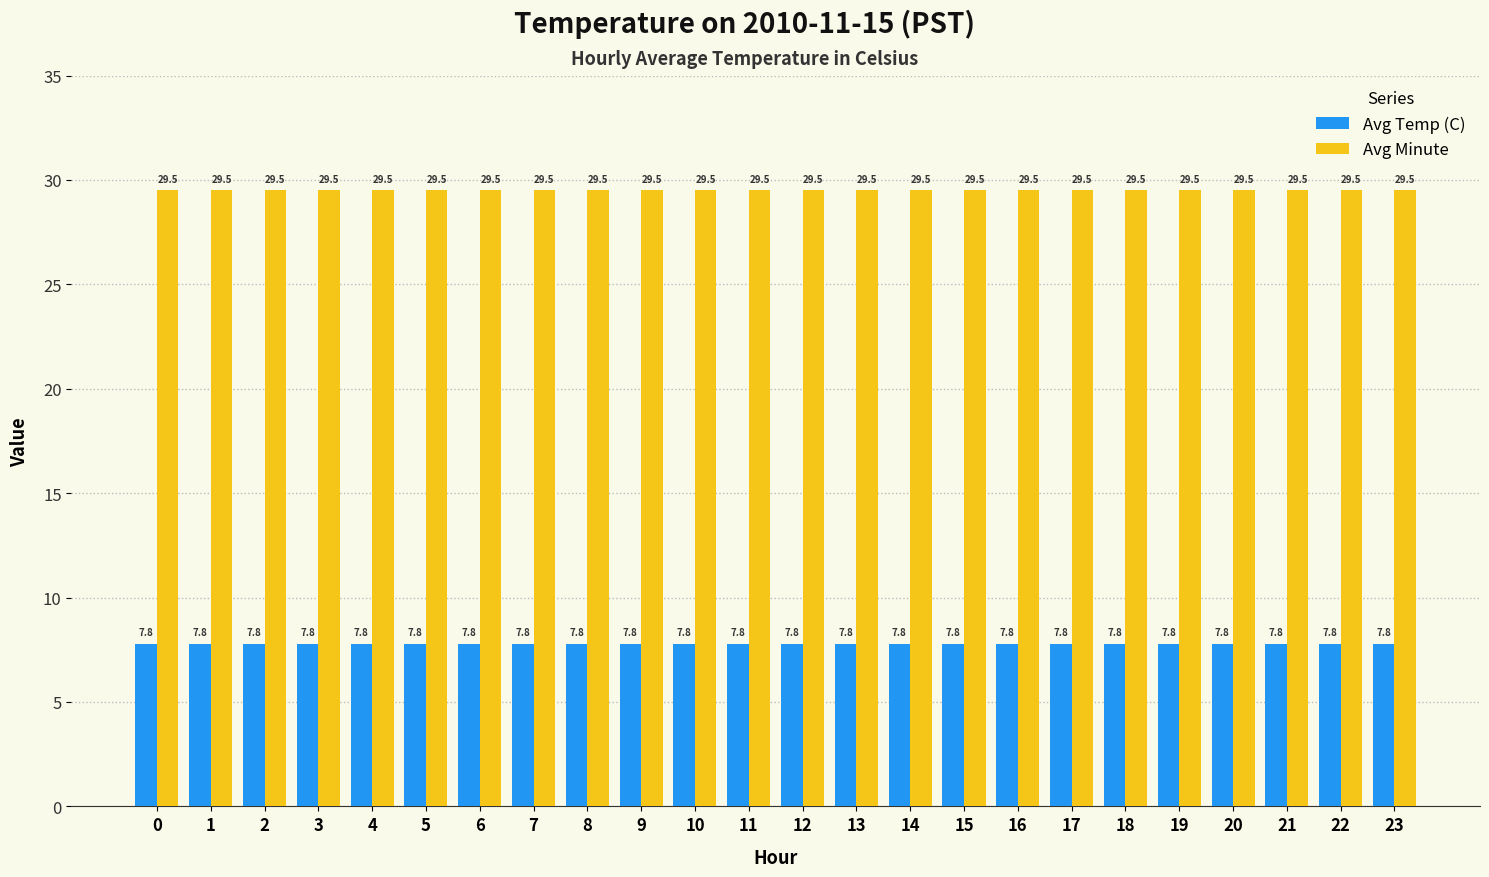

List the series in order of their overall mean, lowest first.

Avg Temp (C), Avg Minute